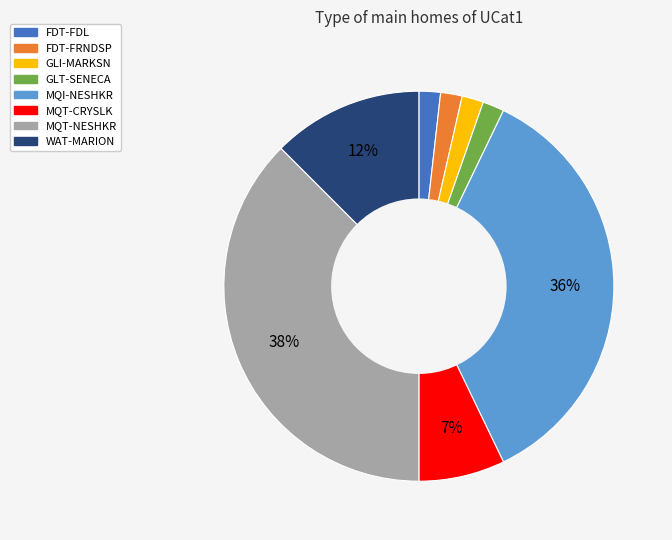

What is the largest slice in the pie chart?

MQT-NESHKR